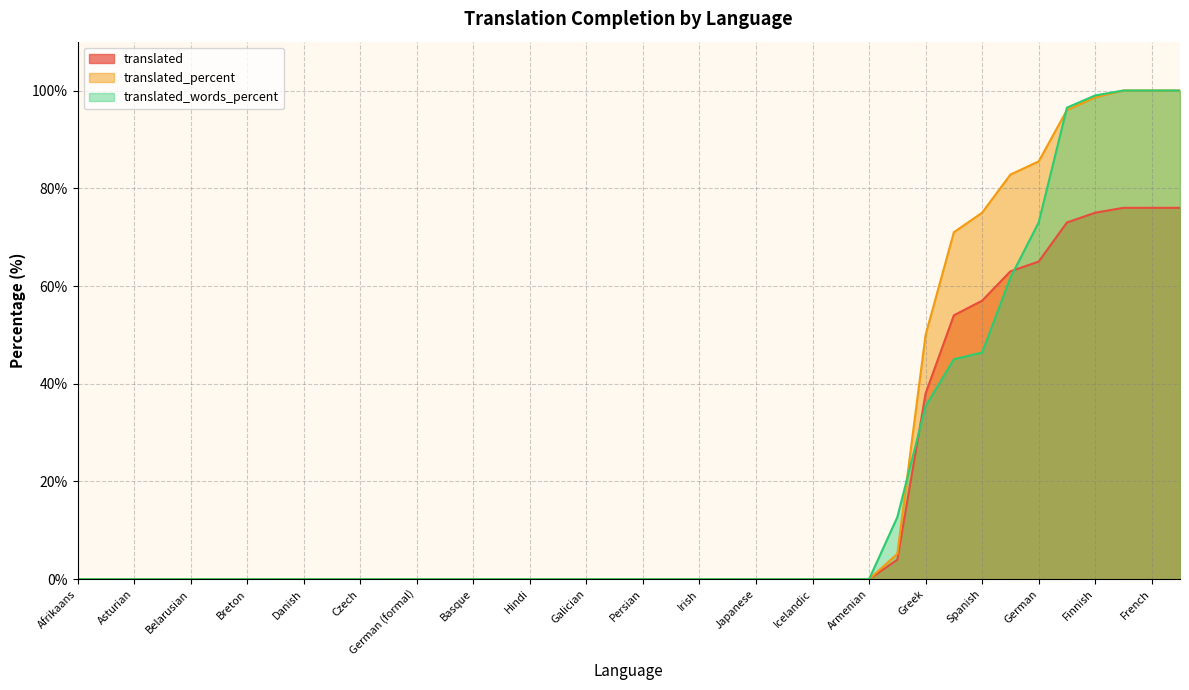

Where is translated nearest to the value 38?

Greek